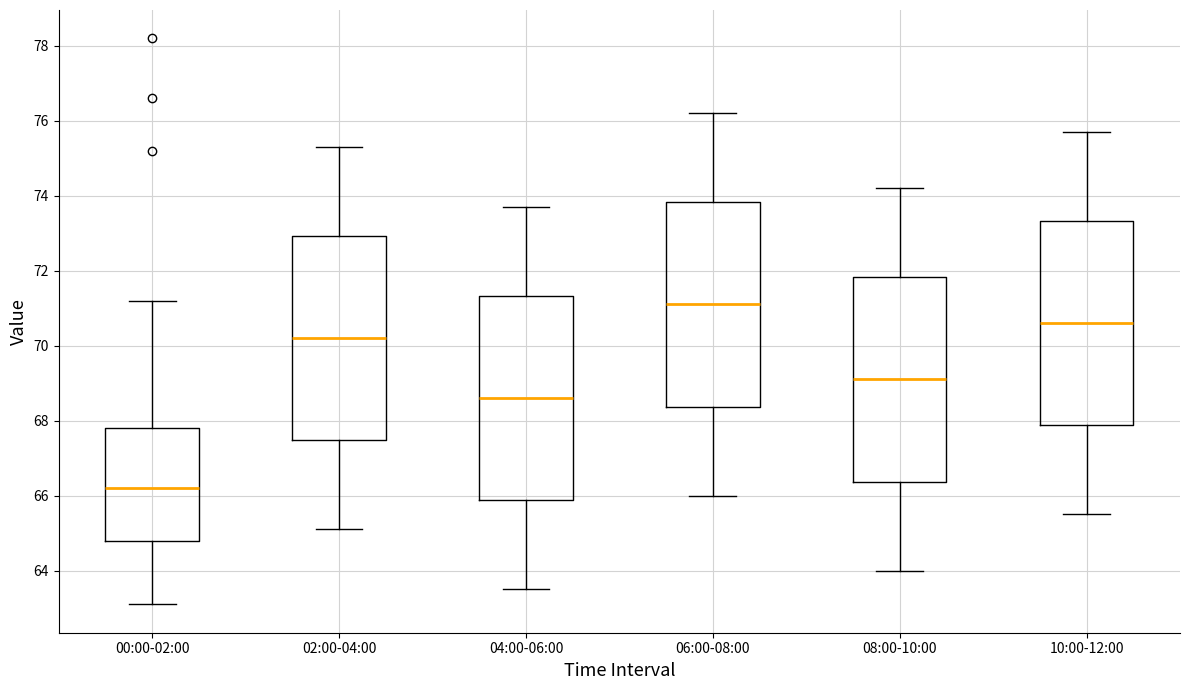

Reading left to right, transcribe this box plot: for each box, give where its median line is, the range the box spans, and where its two whiskers end, as read against the y-axis. The values are not printed on the chart, so give them approximately, as read against the axis.

00:00-02:00: median 66.2, box 64.8 to 67.8, whiskers 63.2 to 71.2
02:00-04:00: median 70.2, box 67.4 to 73.0, whiskers 65.2 to 75.4
04:00-06:00: median 68.6, box 65.8 to 71.4, whiskers 63.6 to 73.8
06:00-08:00: median 71.2, box 68.4 to 73.8, whiskers 66.0 to 76.2
08:00-10:00: median 69.2, box 66.4 to 71.8, whiskers 64.0 to 74.2
10:00-12:00: median 70.6, box 67.8 to 73.4, whiskers 65.6 to 75.8